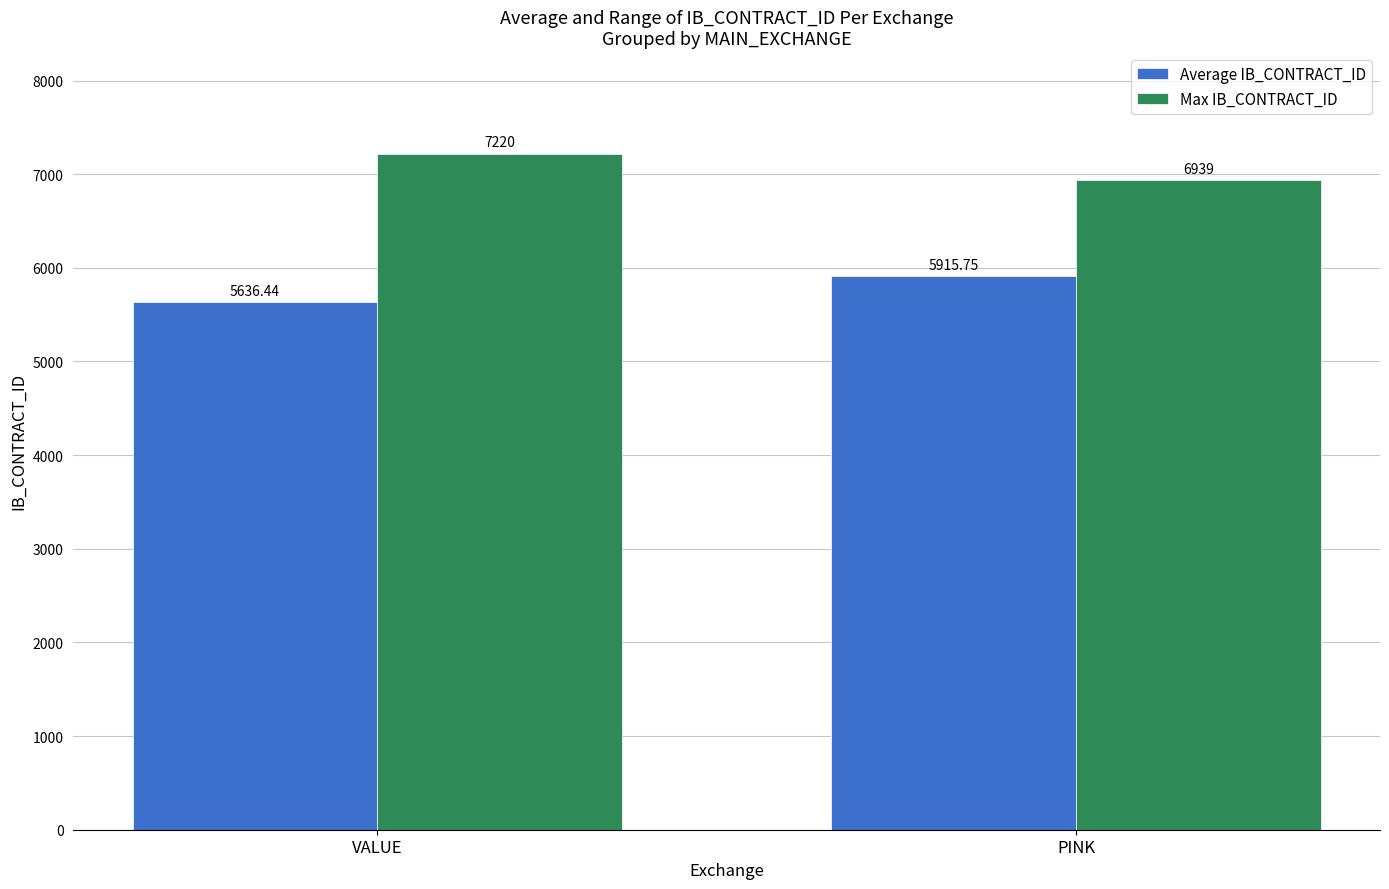

Where does the Average IB_CONTRACT_ID series first go above 5915?

PINK